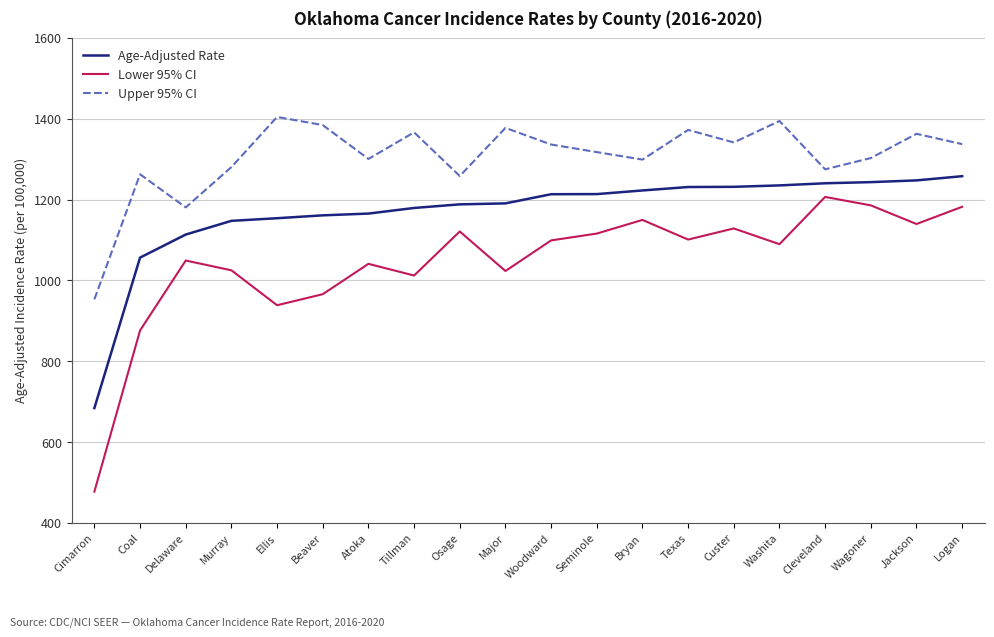

True or false: Age-Adjusted Rate and Lower 95% CI intersect in this chart.

False